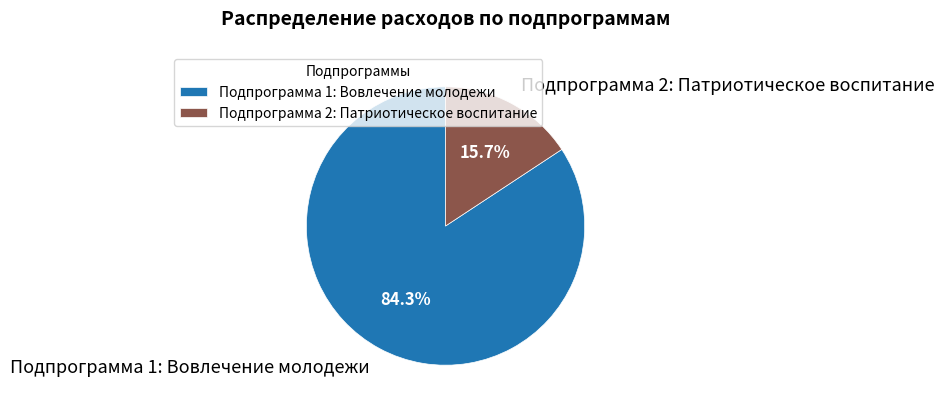

Count the number of slices in the pie.

2